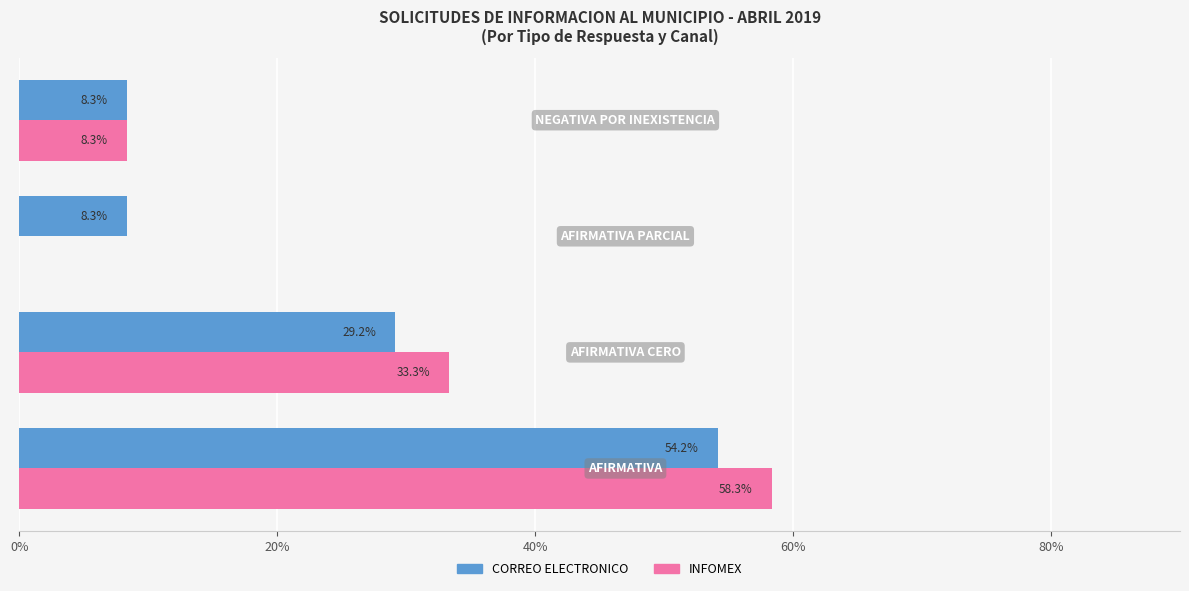

How many values in the CORREO ELECTRONICO series exceed 29?

2